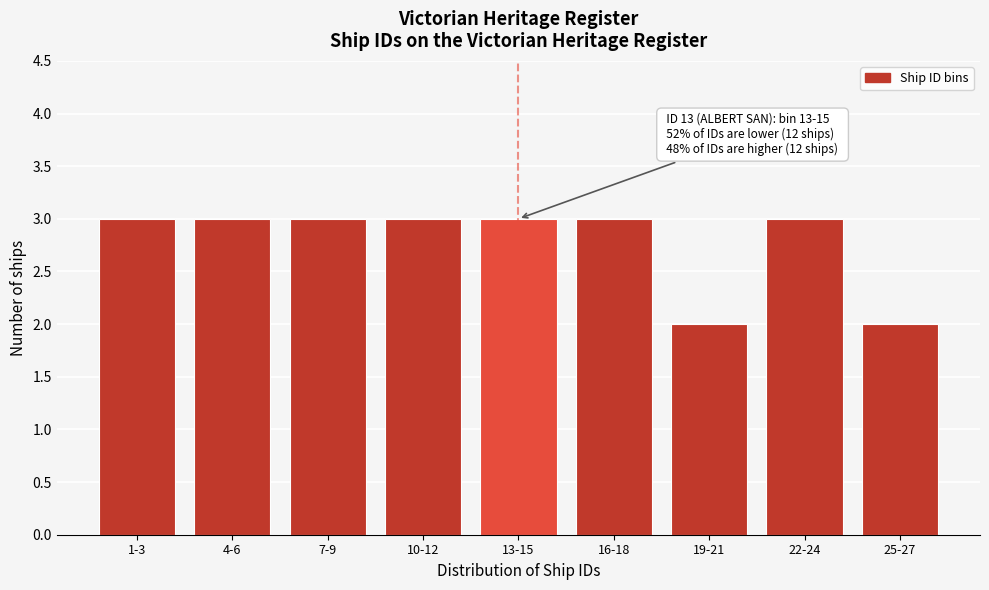

Reading right to left, transcribe all the data shown in this chart.

2	3	2	3	3	3	3	3	3